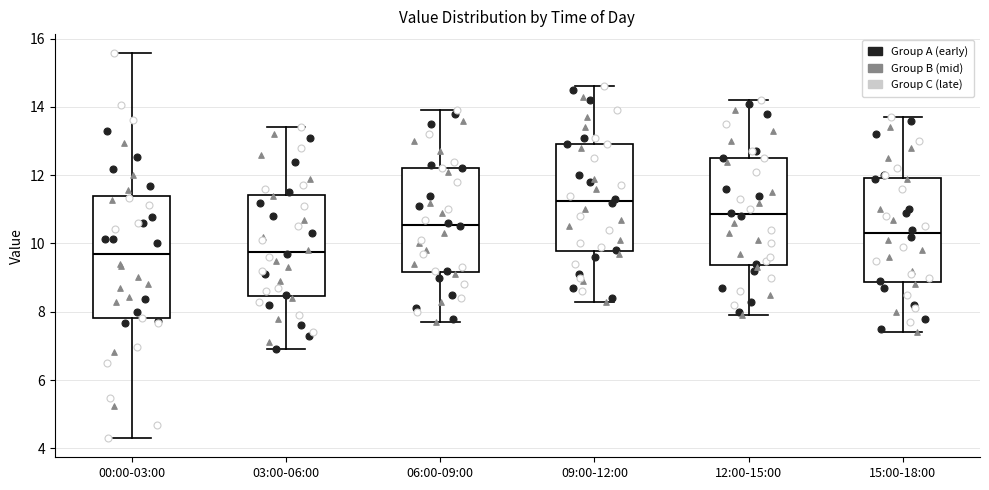

Reading left to right, read every box against the y-axis: the position of its median line, the range the box covers, and the ends of its whiskers. The values are not printed on the chart, so give them approximately, as read against the axis.

00:00-03:00: median 9.8, box 7.8 to 11.4, whiskers 4.4 to 15.6
03:00-06:00: median 9.8, box 8.4 to 11.4, whiskers 7.0 to 13.4
06:00-09:00: median 10.6, box 9.2 to 12.2, whiskers 7.8 to 14.0
09:00-12:00: median 11.2, box 9.8 to 13.0, whiskers 8.4 to 14.6
12:00-15:00: median 10.8, box 9.4 to 12.6, whiskers 8.0 to 14.2
15:00-18:00: median 10.4, box 8.8 to 12.0, whiskers 7.4 to 13.8